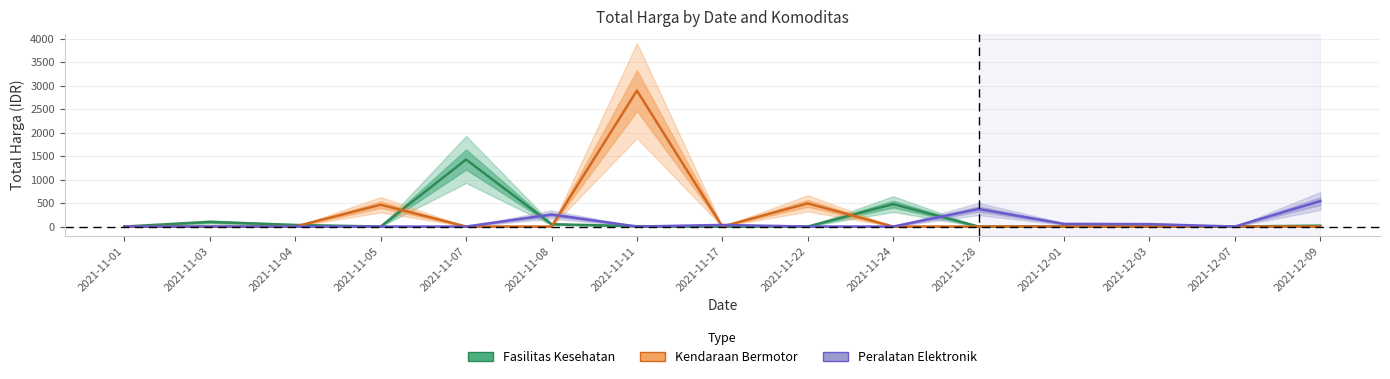

What position from the left is 2021-11-03?

2